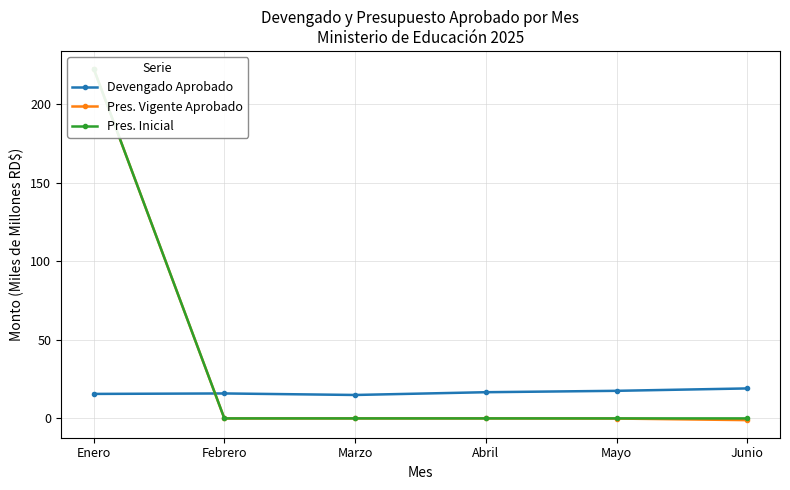

Reading right to left, extract all data points from this chart.

Devengado Aprobado: Junio=19.1	Mayo=17.6	Abril=16.7	Marzo=14.9	Febrero=15.9	Enero=15.6
Pres. Vigente Aprobado: Junio=-1.1	Mayo=-0.1	Abril=0.0	Marzo=0.0	Febrero=-0.0	Enero=222.7
Pres. Inicial: Junio=0.0	Mayo=0.0	Abril=0.0	Marzo=0.0	Febrero=0.0	Enero=222.7